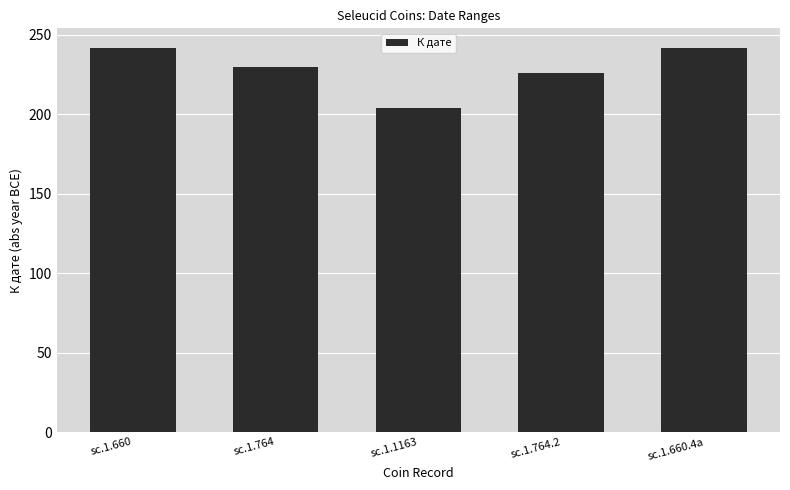

How many data points are less than 230?

2